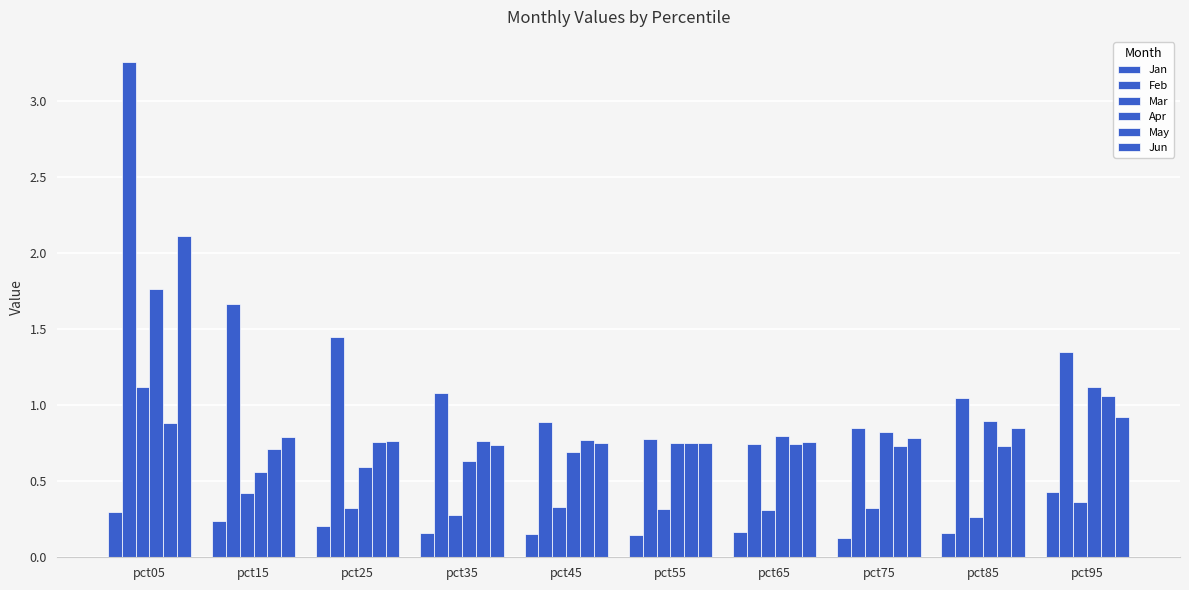

The value of Jan at pct15 is 0.4. True or false?

False